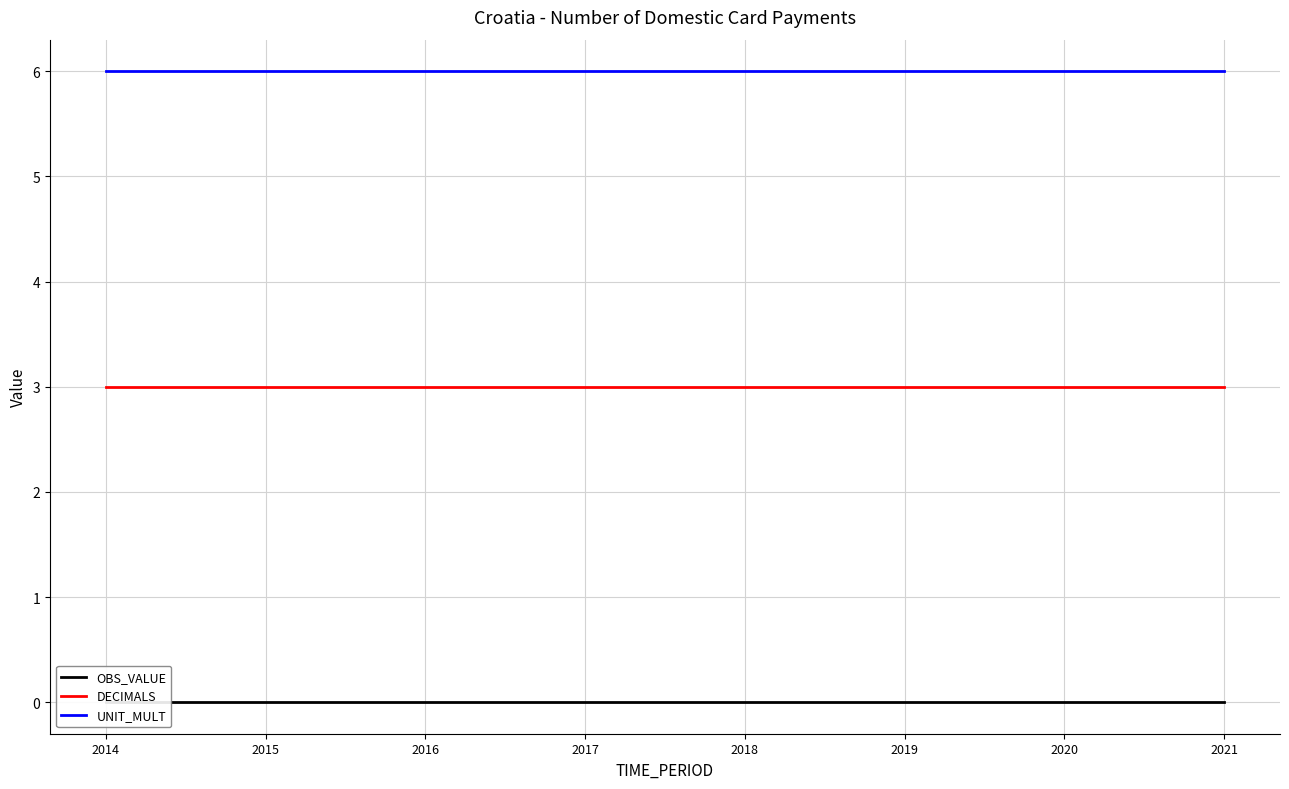

Which series changed the most between 2015 and 2016?

OBS_VALUE